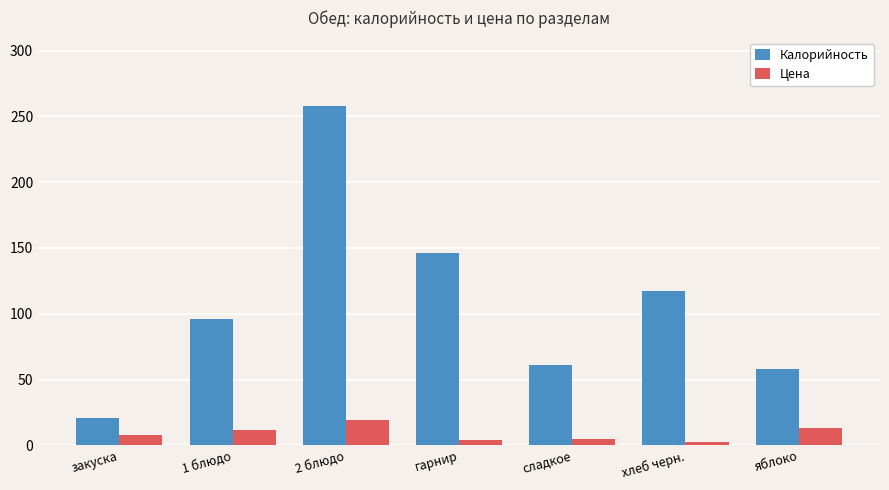

What is the sum of the Цена values at закуска and яблоко?

21.0